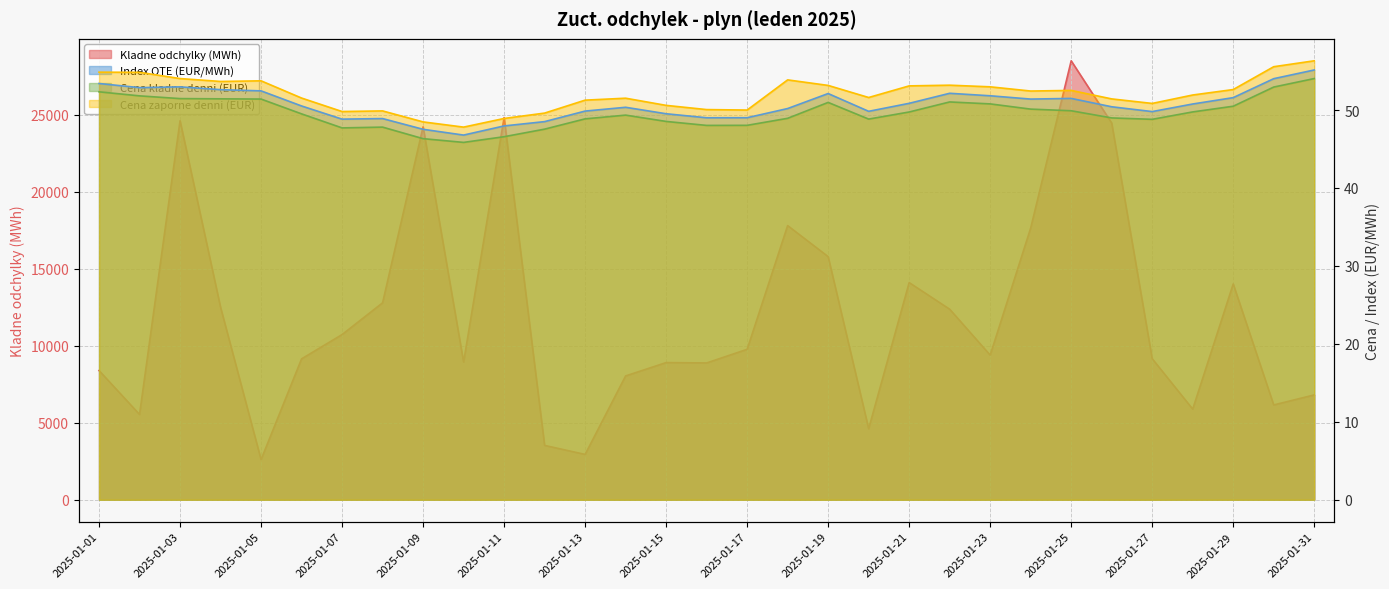

Is it true that Index OTE (EUR/MWh) equals 49.8 at 2025-01-27?

True